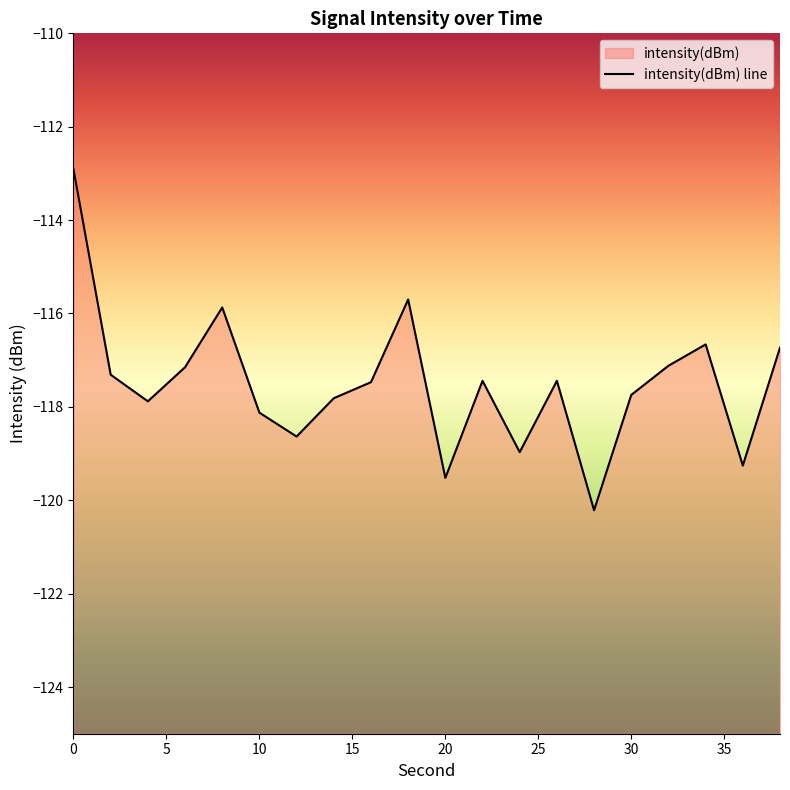

What is the greatest value displayed?

-112.9